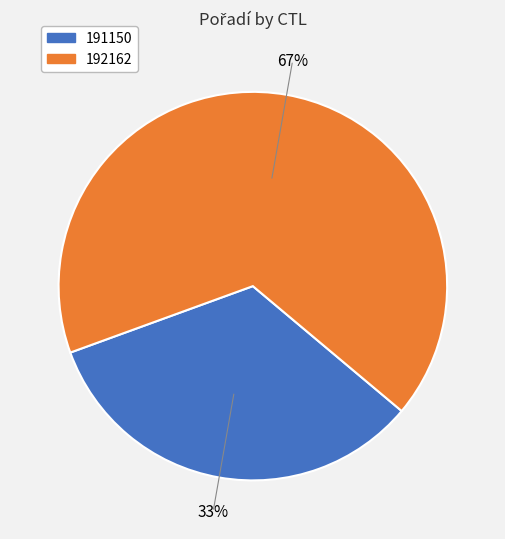

Approximately how many times larger is the value at 191150 compared to 192162?

0.5